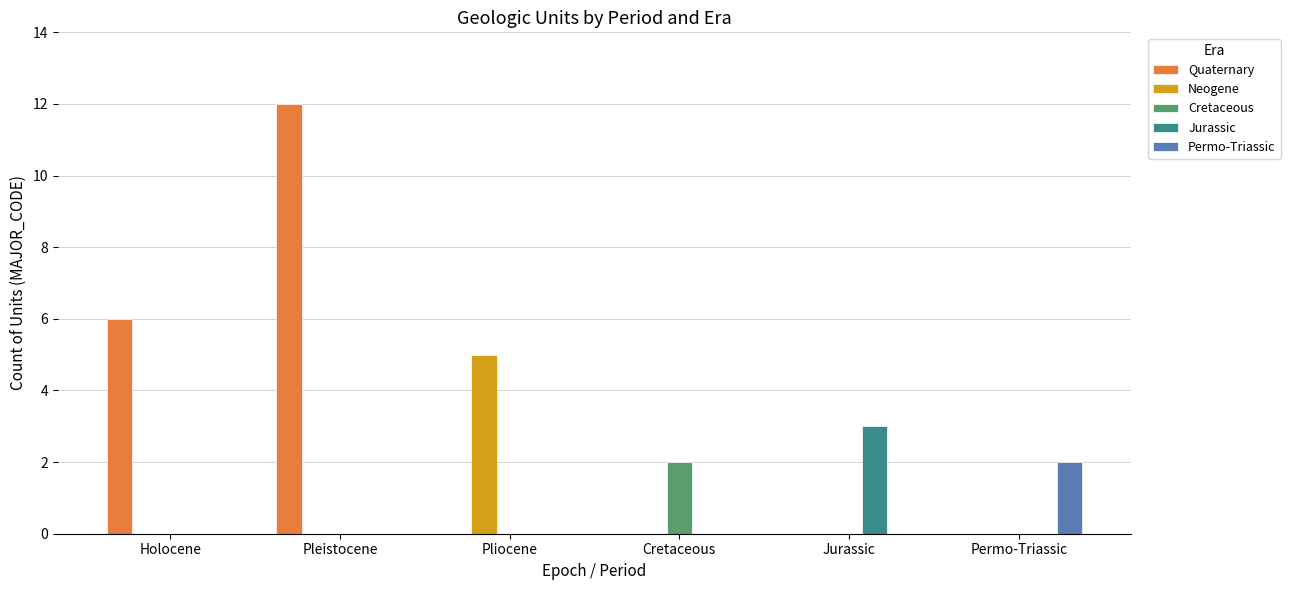

Which category has the highest value across all series?

Pleistocene